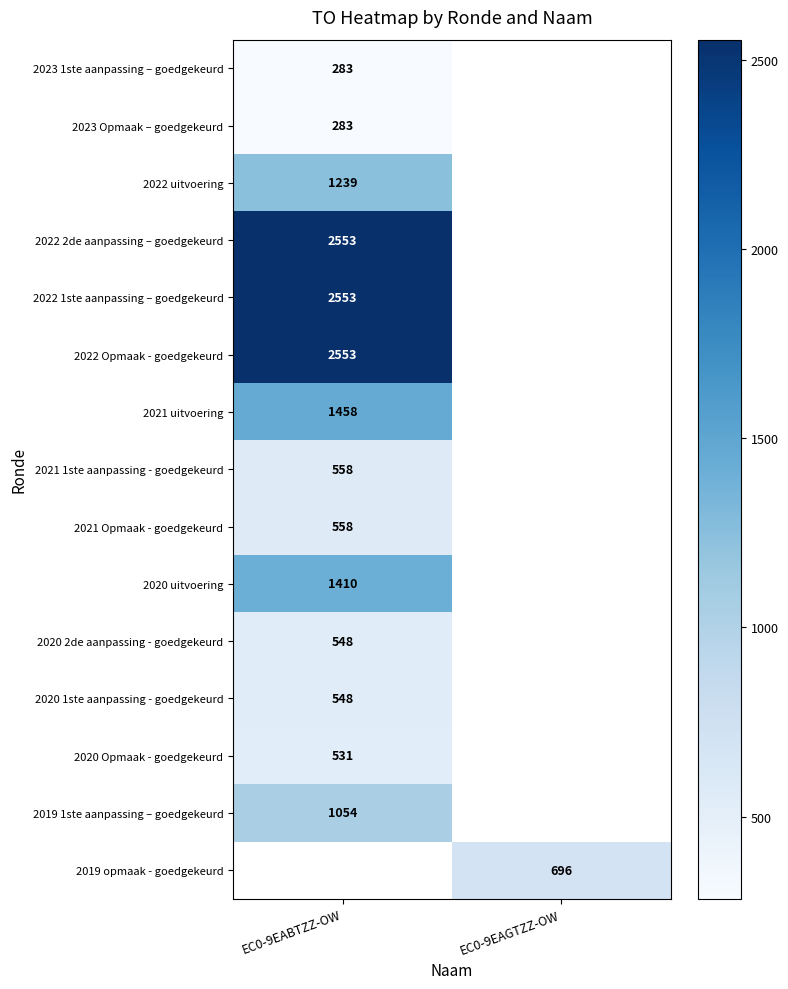

Is it true that 2022 1ste aanpassing – goedgekeurd equals 3952 at EC0-9EABTZZ-OW?

False